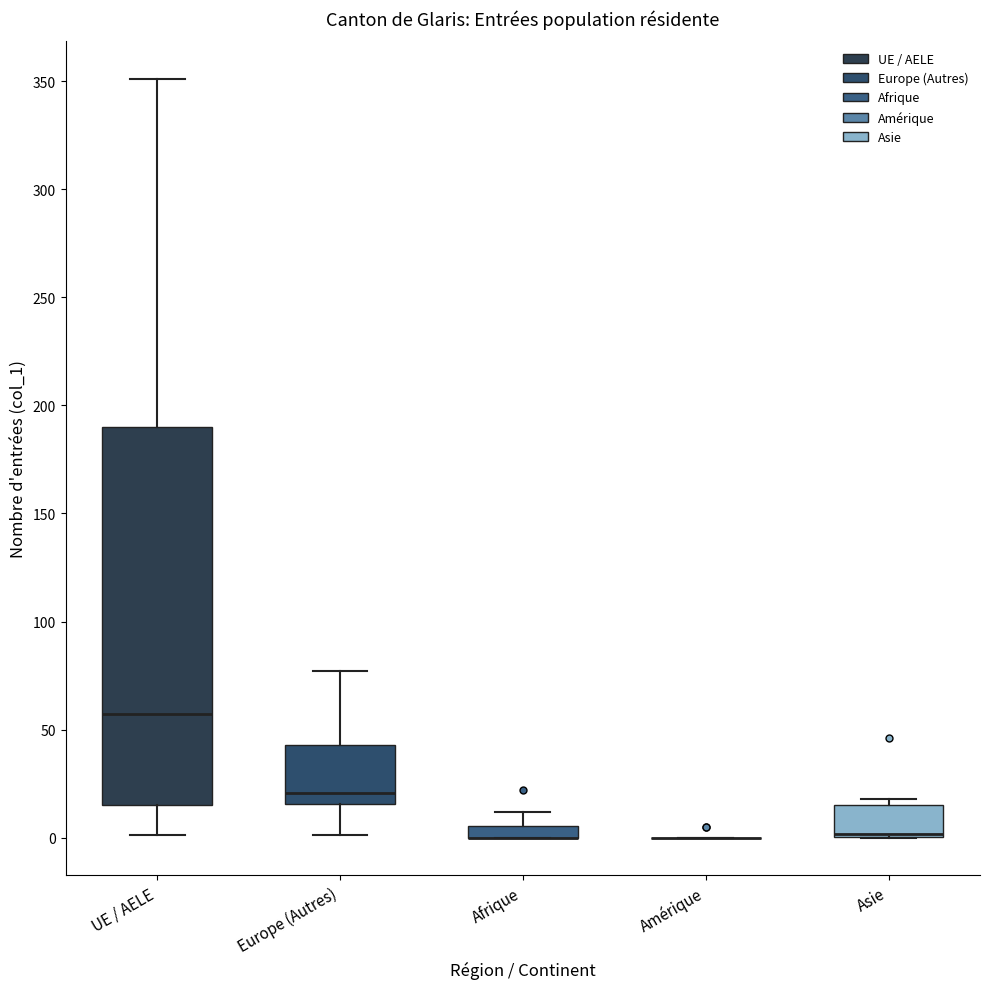

Which box is the tallest, from its lower edge to its upper edge?

UE / AELE